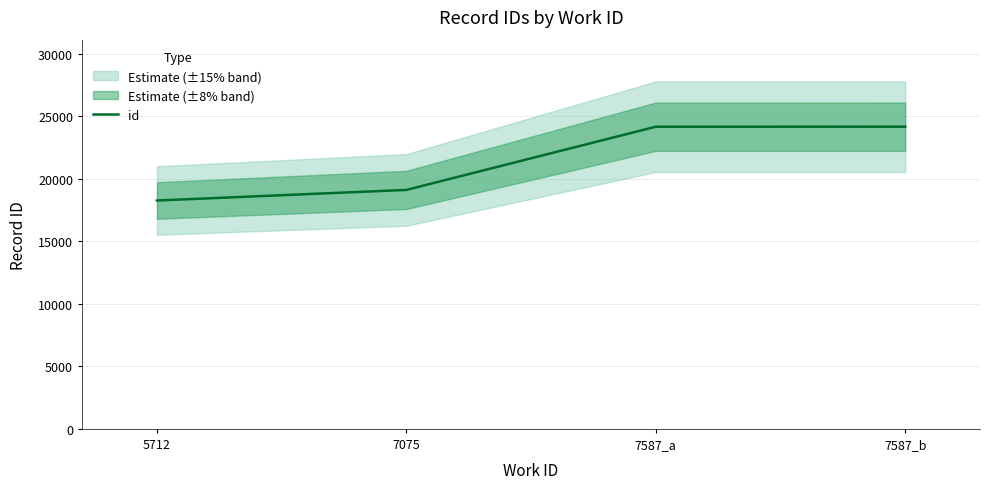

Rank the categories by value from highest to lowest.

7587_b, 7587_a, 7075, 5712